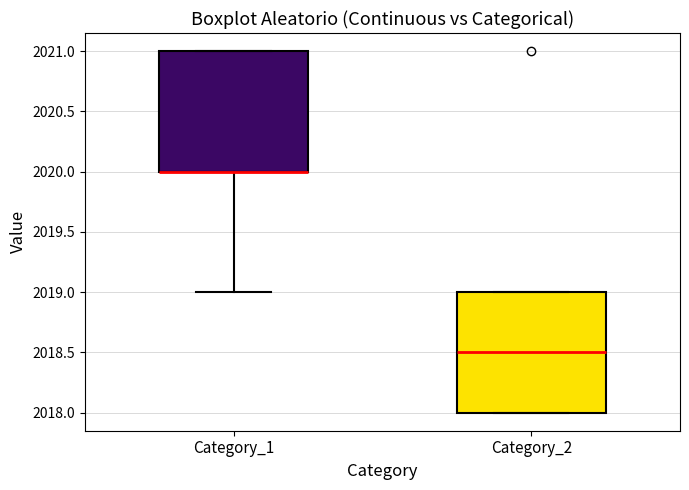

Where is the upper edge of the box for Category_1 on the y-axis? The values are not printed on the chart, so give them approximately, as read against the axis.

2021.0